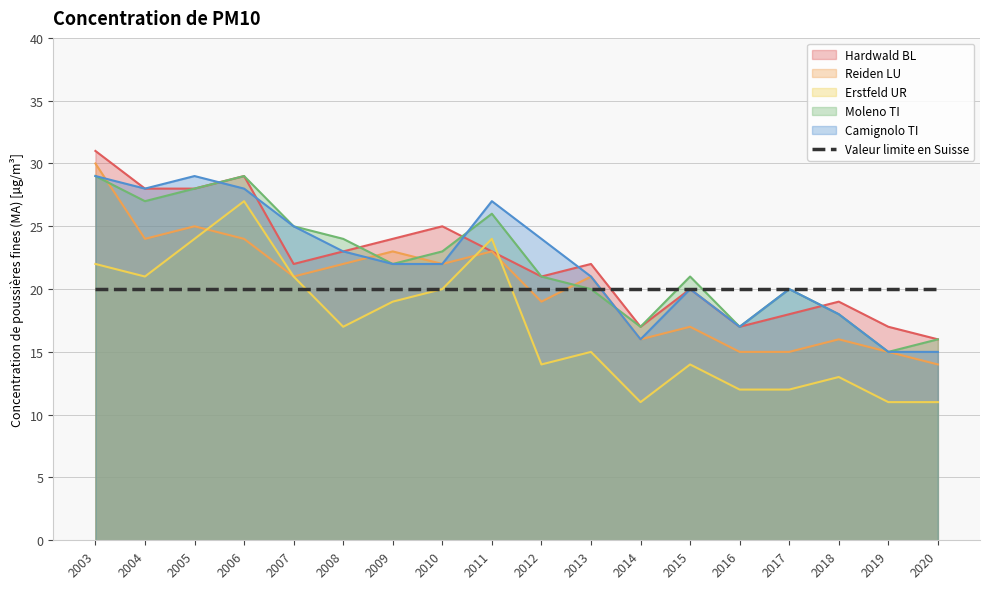

After their last crossing, which series has the higher values: Camignolo TI or Reiden LU?

Reiden LU